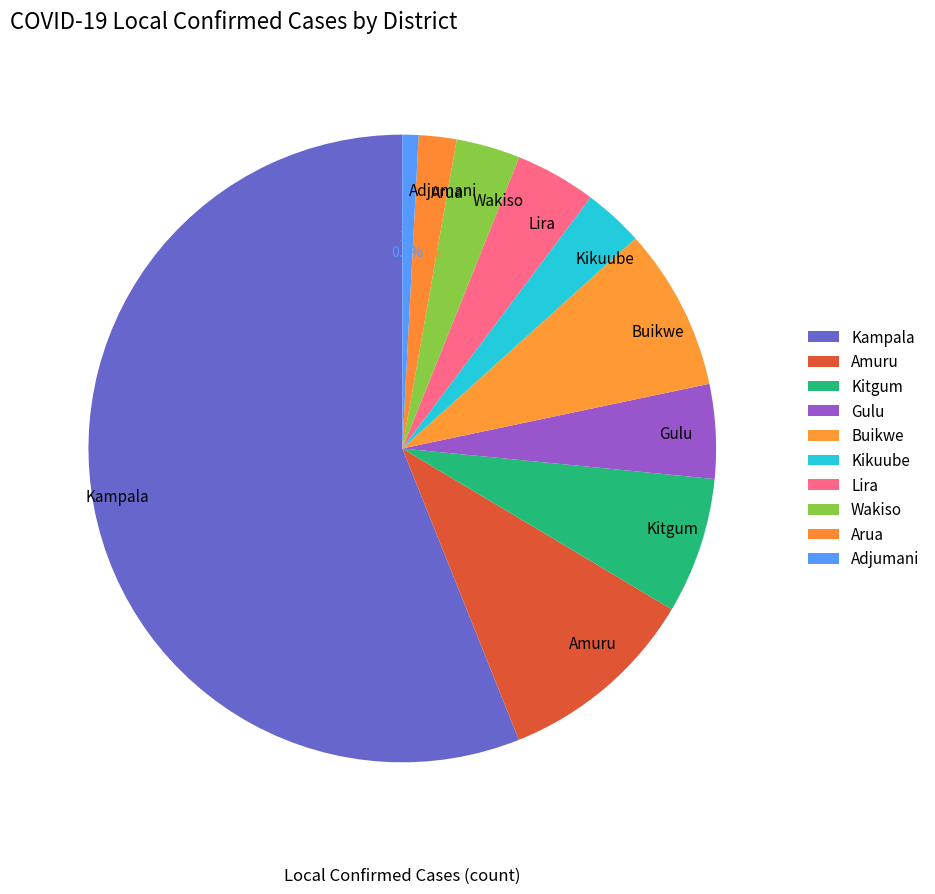

Approximately how many times larger is the value at Arua compared to Kitgum?

0.3